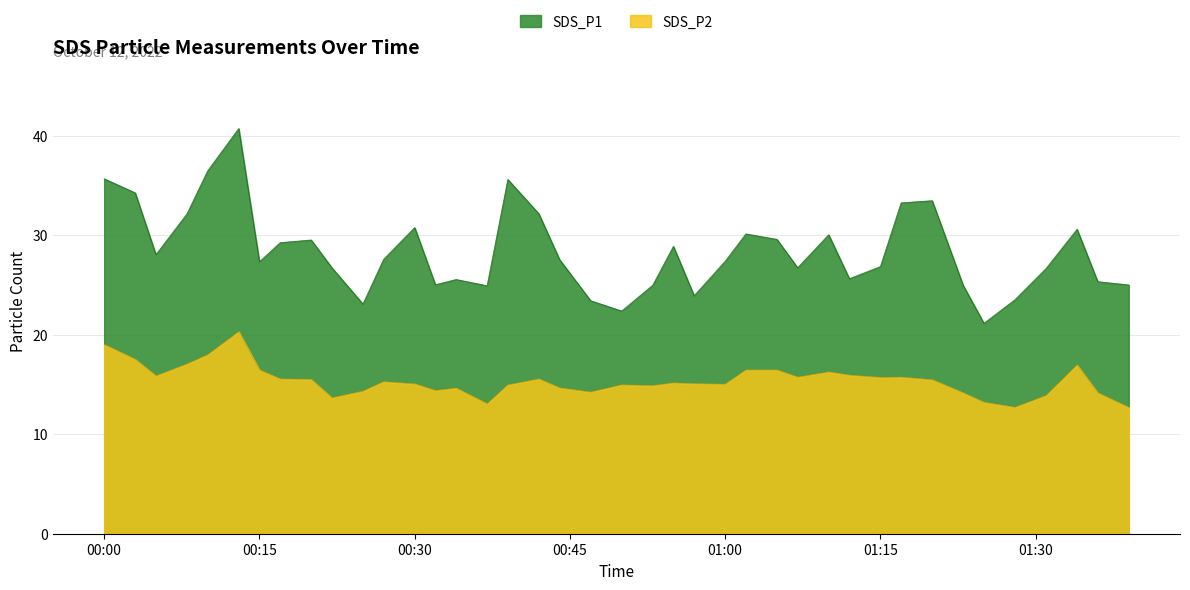

At how many categories does at least one series exceed 38?

1